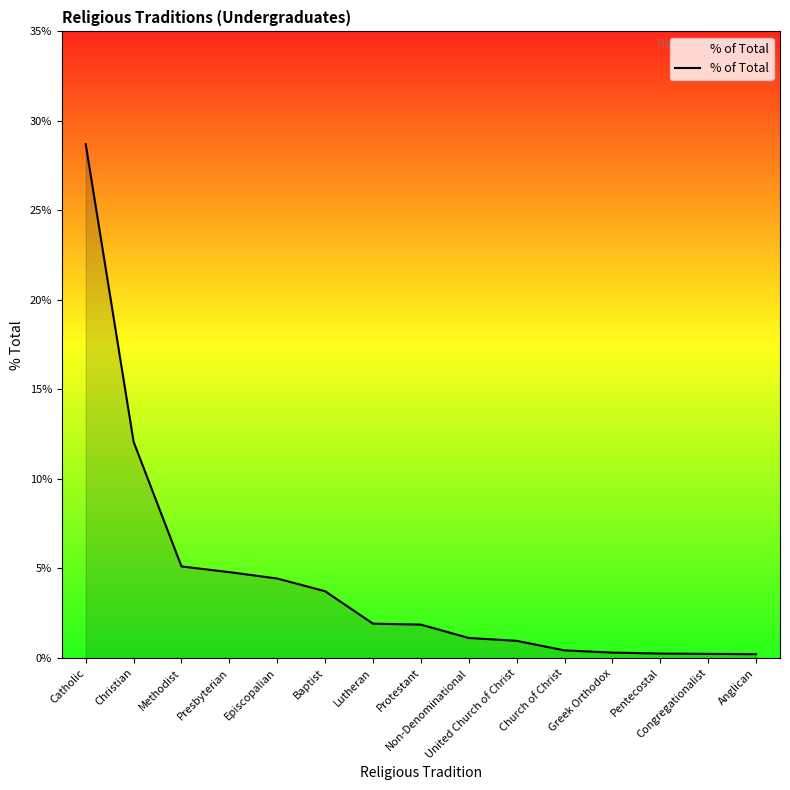

What is the maximum value shown in the chart?

28.7